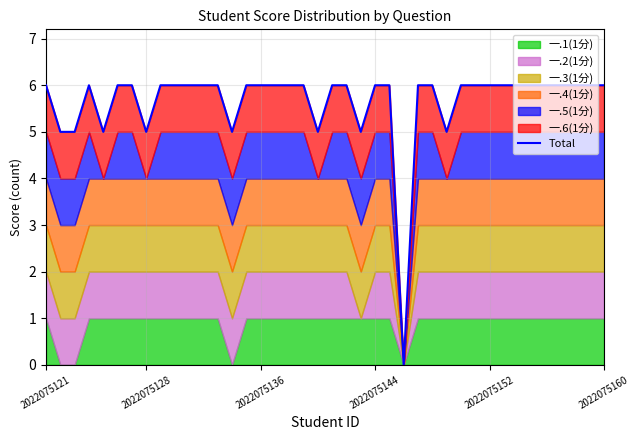

How many values are below 6?

9